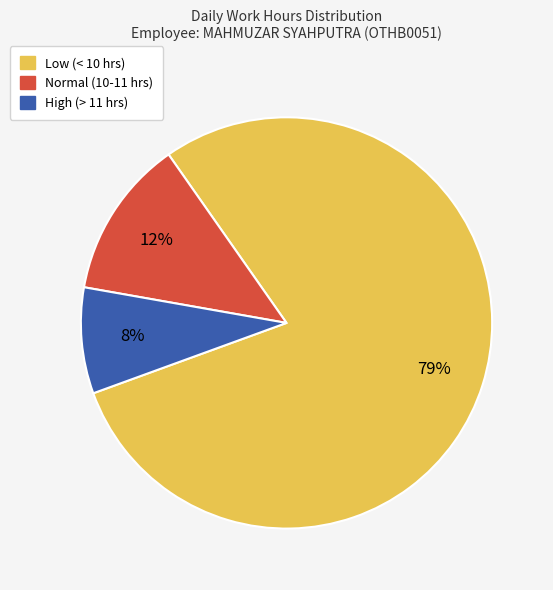

To the nearest percent, what is the average slice percentage?

33%